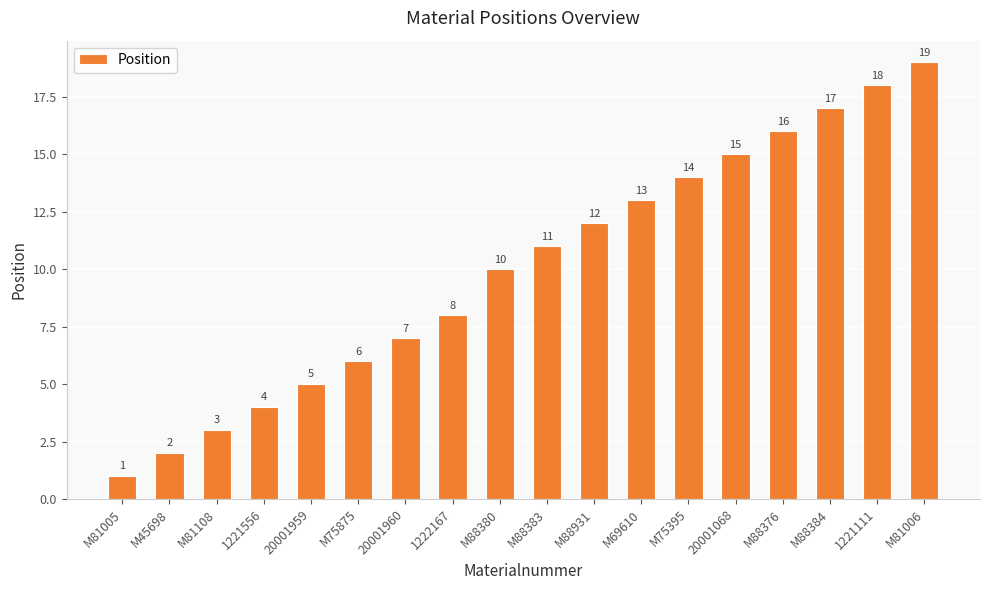

What is the minimum value shown in the chart?

1